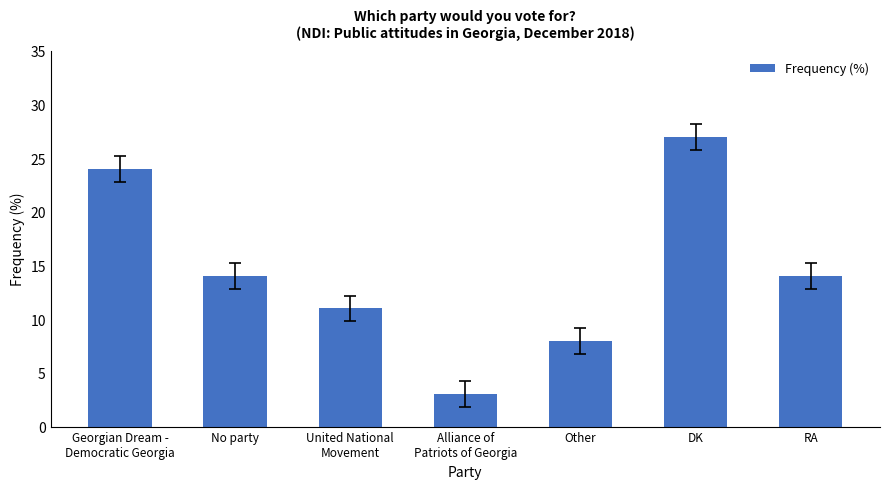

How many series are shown in this chart?

1